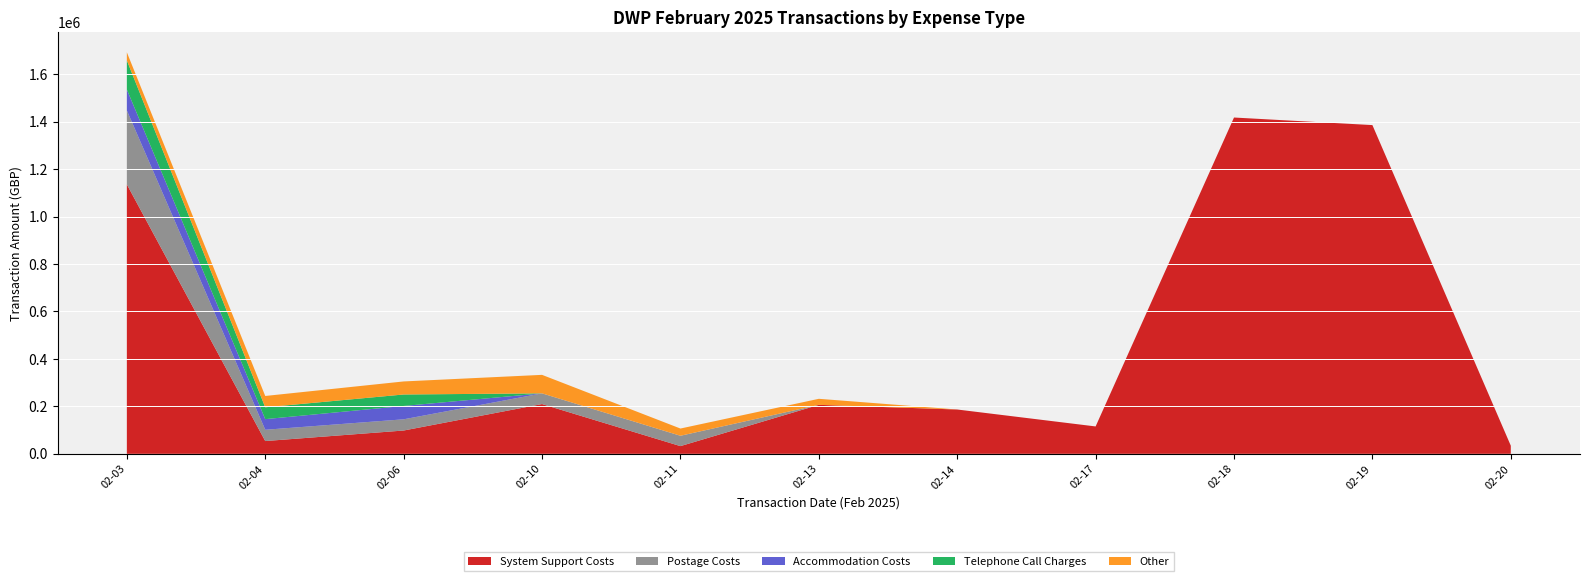

Reading left to right, extract all data points from this chart.

System Support Costs: 02-03=1135420.8	02-04=53750.0	02-06=98149.5	02-10=209663.0	02-11=32428.0	02-13=206375.0	02-14=186735.0	02-17=115345.0	02-18=1417394.9	02-19=1385511.7	02-20=34187.8
Postage Costs: 02-03=311898.2	02-04=47582.2	02-06=47276.9	02-10=45115.9	02-11=43608.0	02-13=0.0	02-14=0.0	02-17=0.0	02-18=0.0	02-19=0.0	02-20=0.0
Accommodation Costs: 02-03=88238.1	02-04=44806.7	02-06=56250.0	02-10=0.0	02-11=0.0	02-13=0.0	02-14=0.0	02-17=0.0	02-18=0.0	02-19=0.0	02-20=0.0
Telephone Call Charges: 02-03=122552.3	02-04=49963.5	02-06=48342.0	02-10=0.0	02-11=0.0	02-13=0.0	02-14=0.0	02-17=0.0	02-18=0.0	02-19=0.0	02-20=0.0
Other: 02-03=34199.2	02-04=47683.0	02-06=55000.0	02-10=78000.0	02-11=30504.2	02-13=25452.5	02-14=0.0	02-17=0.0	02-18=0.0	02-19=0.0	02-20=0.0